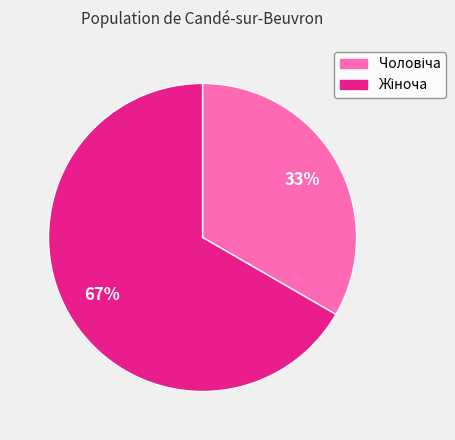

Does any single category account for the majority?

Yes